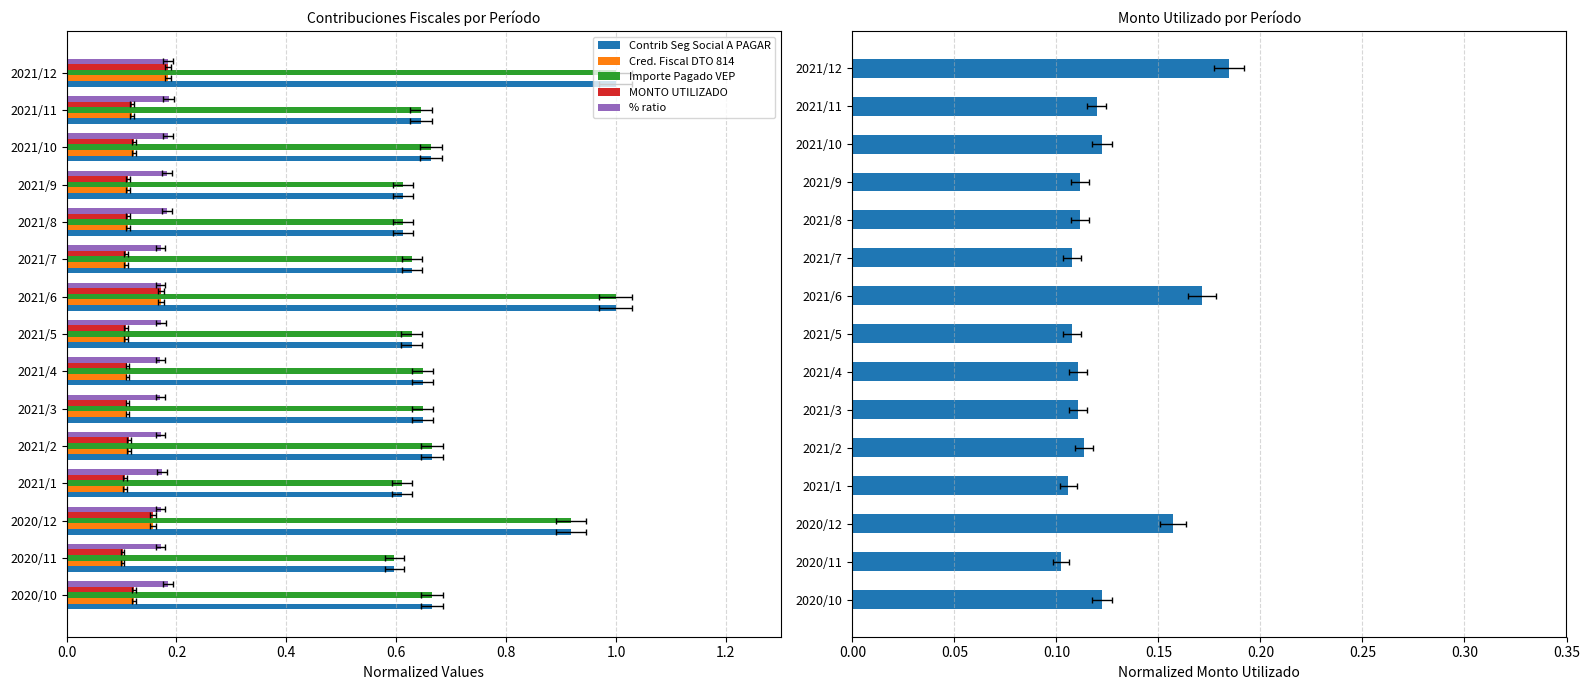

Which series has the widest spread of values?

Contrib Seg Social A PAGAR